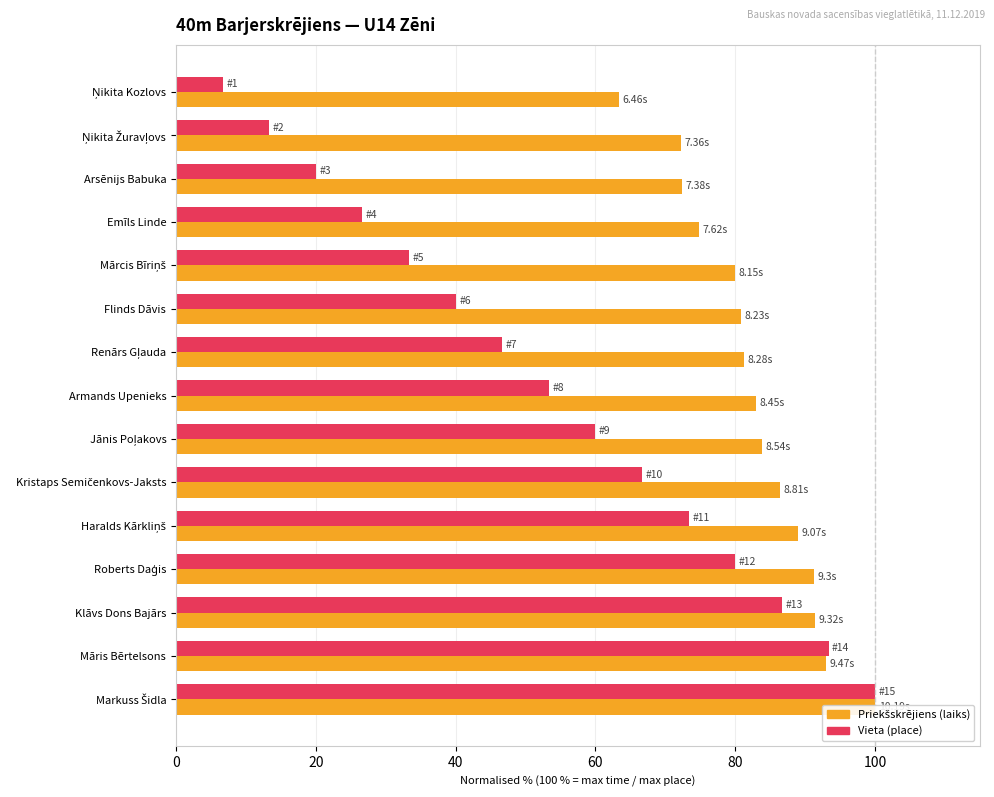

Is it true that Priekšskrējiens (s, normalised %) equals 80.0 at Mārcis Bīriņš?

True